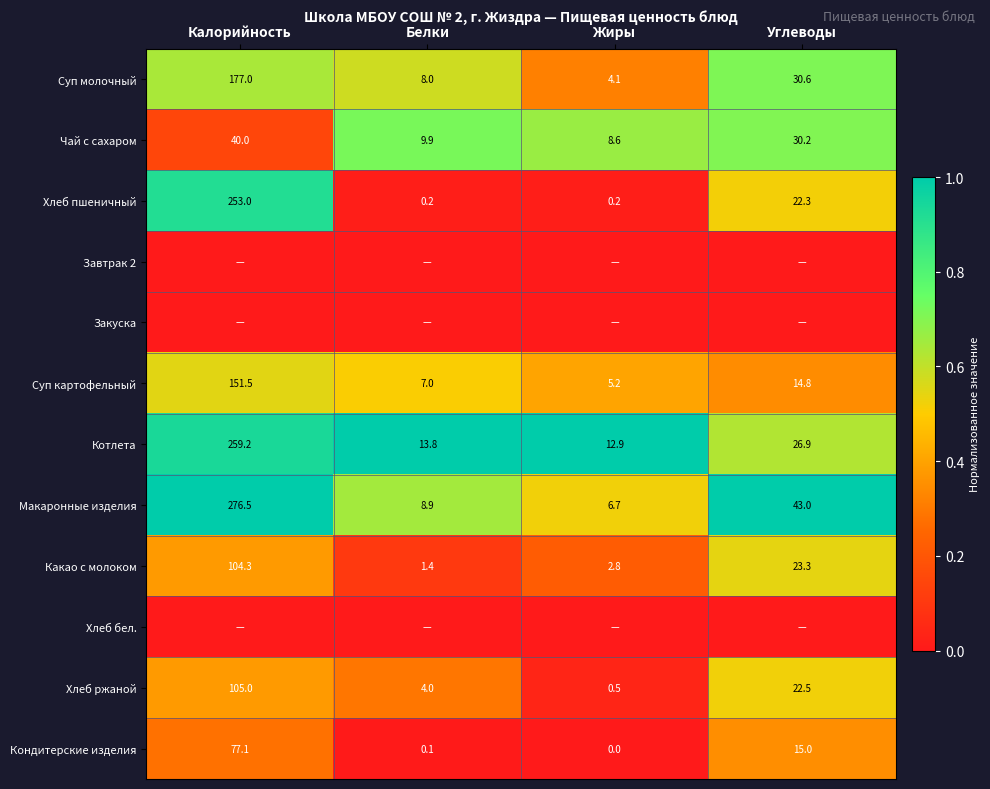

The Суп картофельный series shows 14.8 at Углеводы. True or false?

True